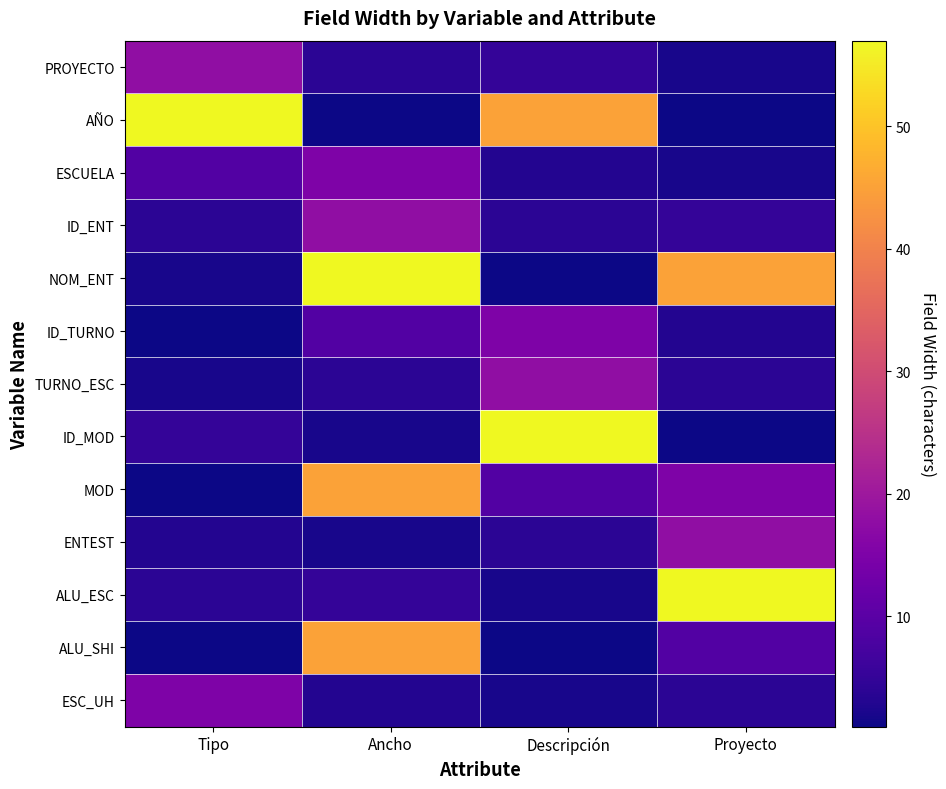

Reading left to right, transcribe all the data shown in this chart.

PROYECTO: Tipo=18	Ancho=4	Descripción=5	Proyecto=2
AÑO: Tipo=57	Ancho=1	Descripción=45	Proyecto=1
ESCUELA: Tipo=9	Ancho=15	Descripción=3	Proyecto=2
ID_ENT: Tipo=4	Ancho=18	Descripción=4	Proyecto=5
NOM_ENT: Tipo=2	Ancho=57	Descripción=1	Proyecto=45
ID_TURNO: Tipo=1	Ancho=9	Descripción=15	Proyecto=3
TURNO_ESC: Tipo=2	Ancho=4	Descripción=18	Proyecto=4
ID_MOD: Tipo=5	Ancho=2	Descripción=57	Proyecto=1
MOD: Tipo=1	Ancho=45	Descripción=9	Proyecto=15
ENTEST: Tipo=3	Ancho=2	Descripción=4	Proyecto=18
ALU_ESC: Tipo=4	Ancho=5	Descripción=2	Proyecto=57
ALU_SHI: Tipo=1	Ancho=45	Descripción=1	Proyecto=9
ESC_UH: Tipo=15	Ancho=3	Descripción=2	Proyecto=4